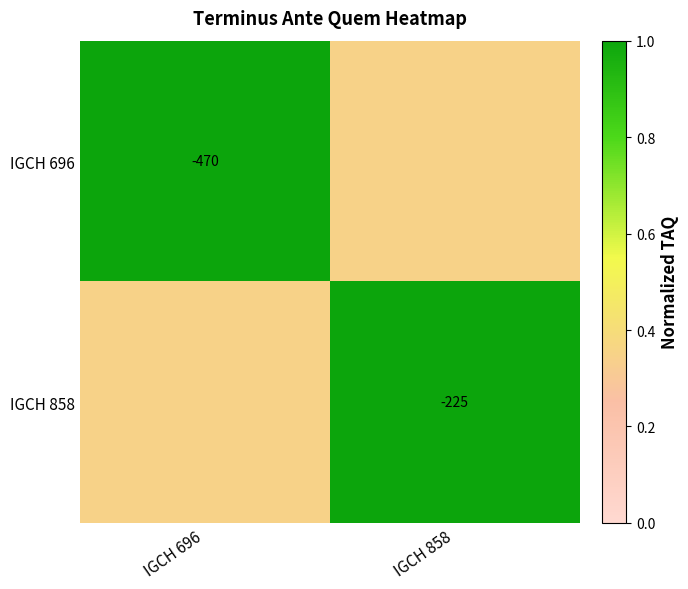

What is the difference between the highest and lowest values at IGCH 696?

0.7